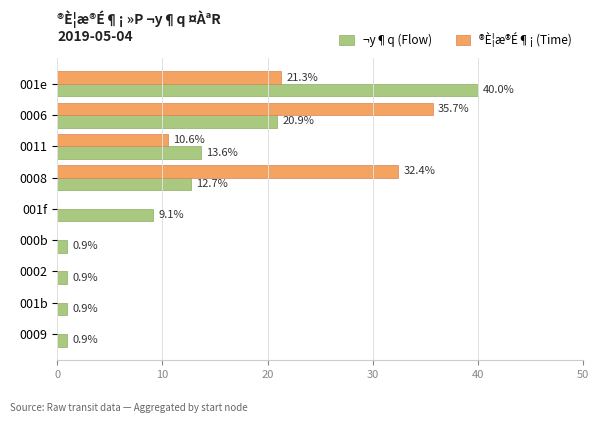

Which series changed the most between 0006 and 000b?

®È¦æ®É¶¡ (Time)